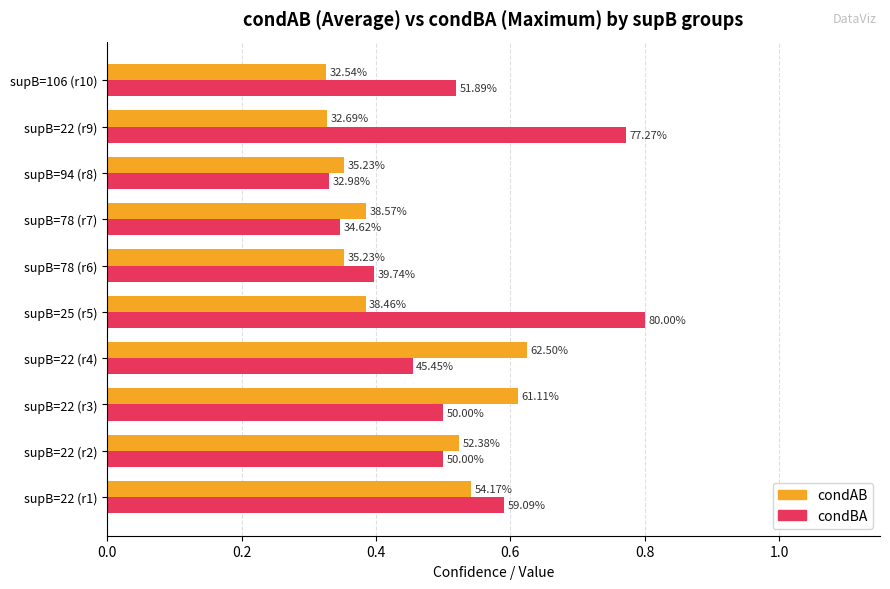

What is the highest value of the condAB series?

0.6